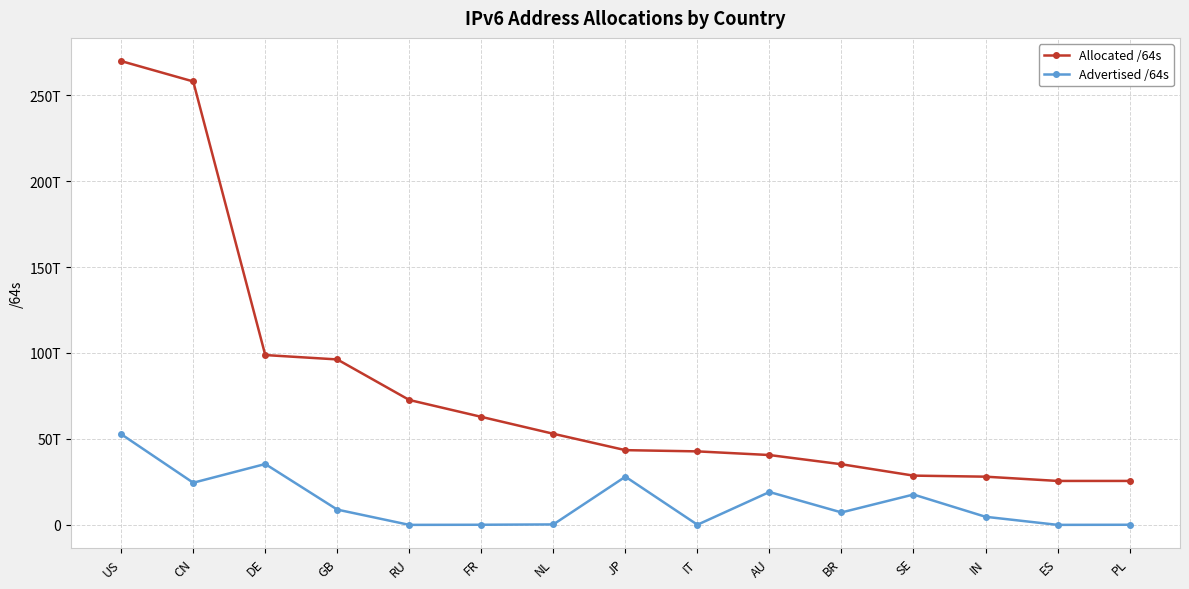

True or false: Advertised /64s and Allocated /64s intersect in this chart.

False